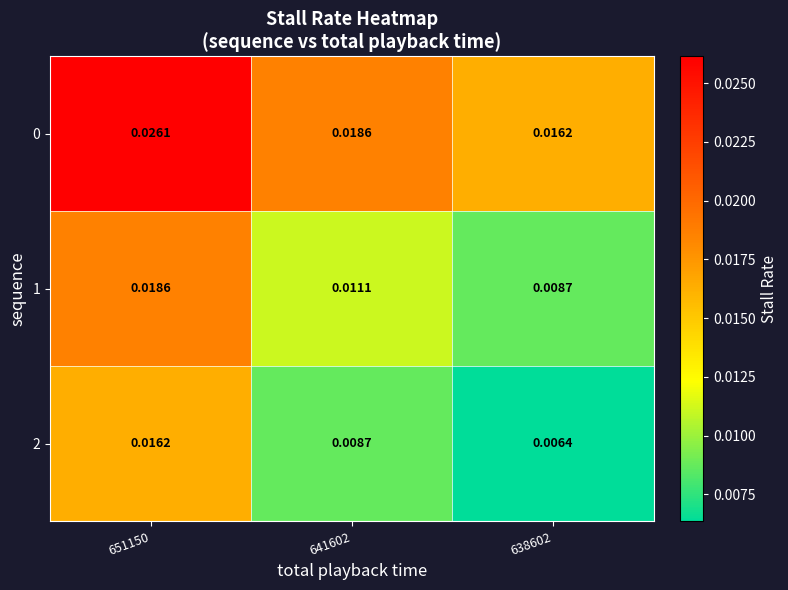

Count the number of data series in this chart.

3